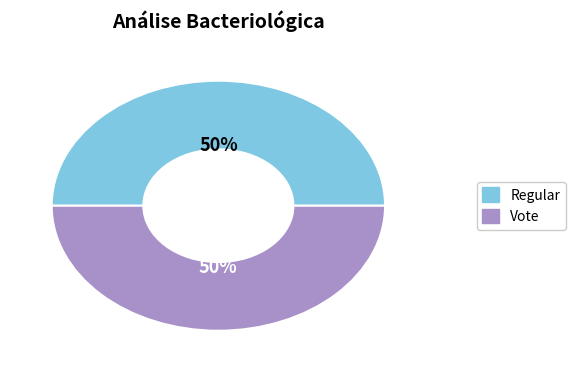

What percentage is the Regular slice, to the nearest percent?

50%